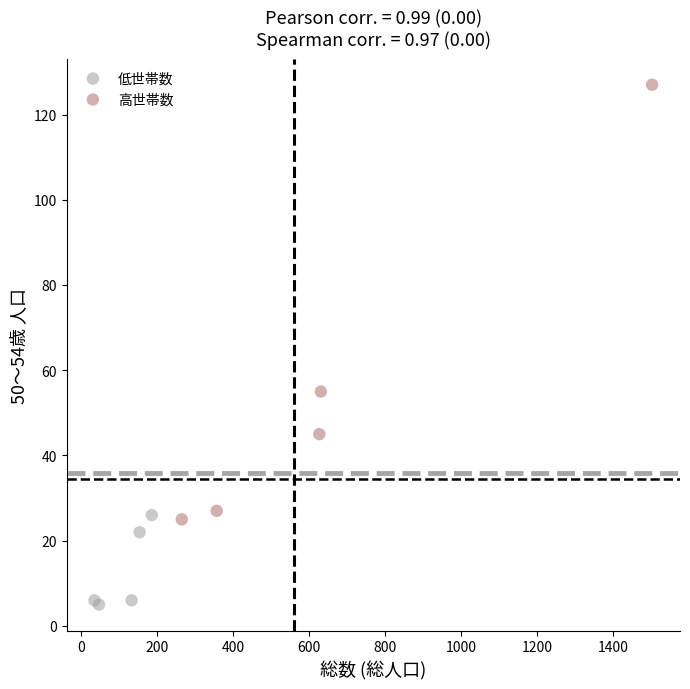

What are all the series names shown in the legend?

低世帯数, 高世帯数